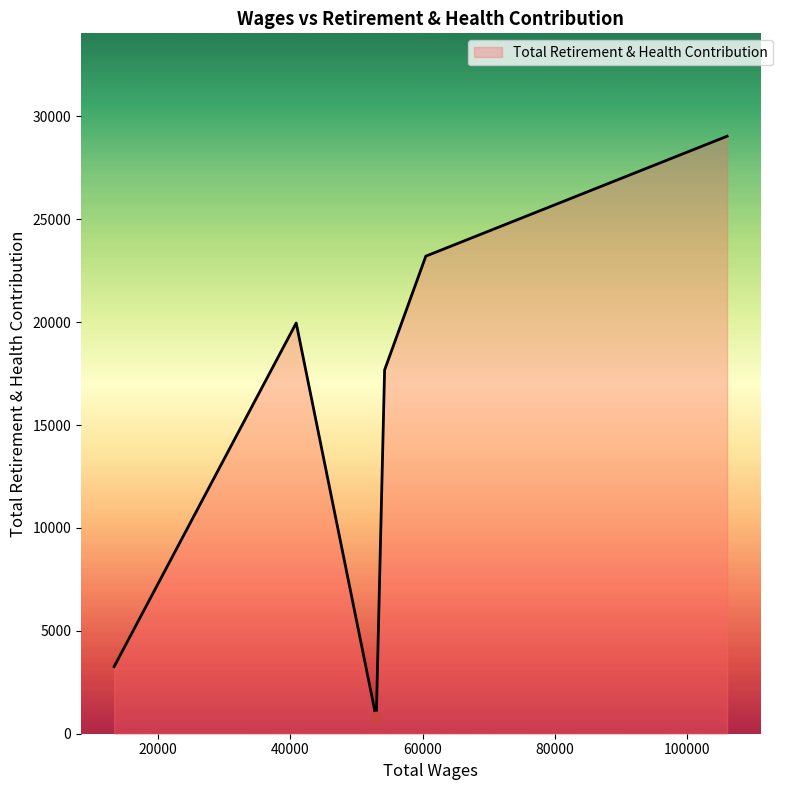

True or false: the data has more than 2 interior local peaks.

False